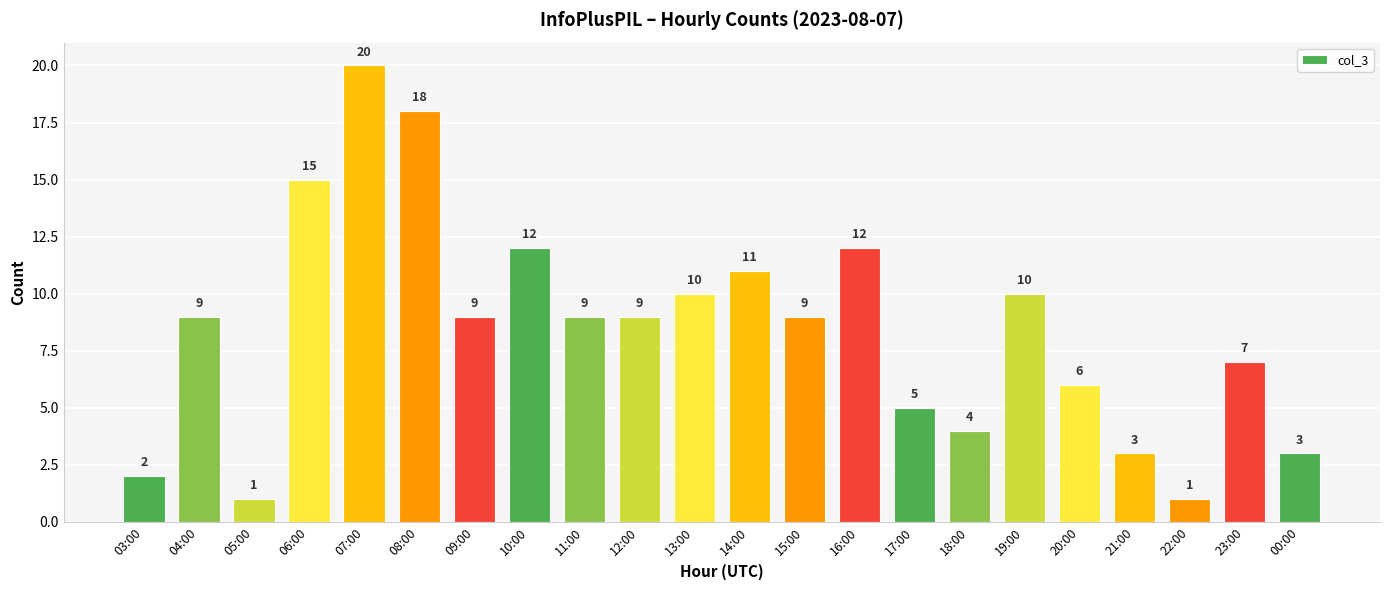

Approximately how many times larger is the value at 17:00 compared to 05:00?

5.0